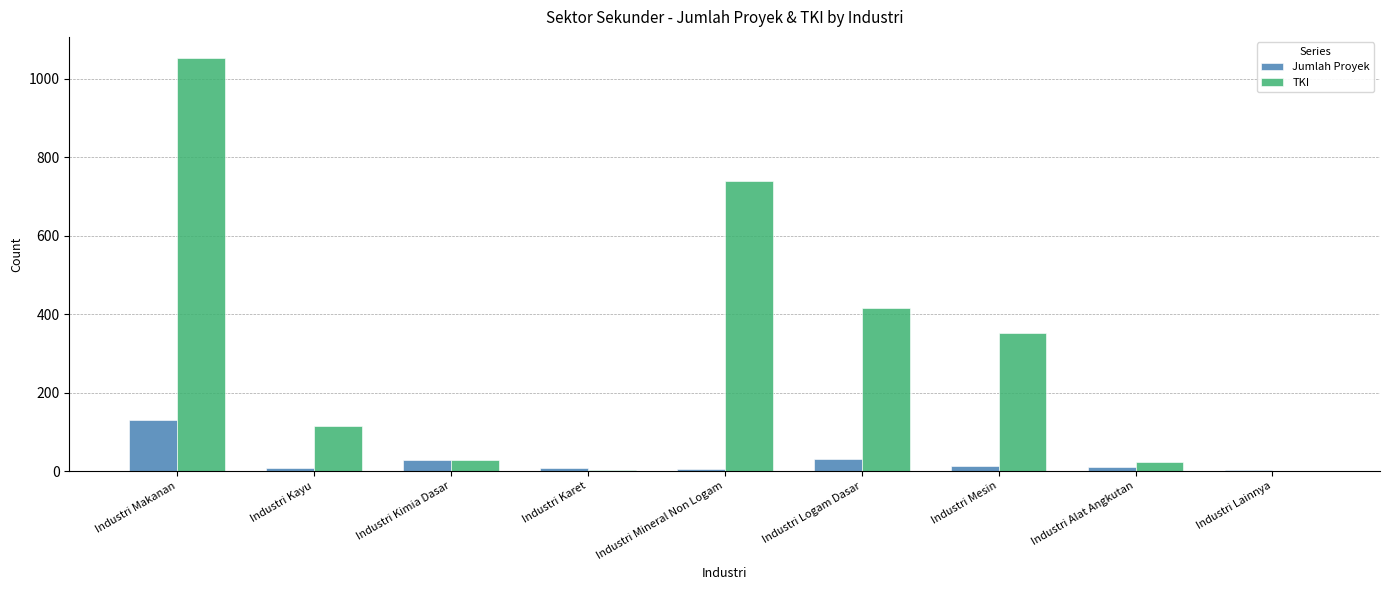

Does the chart contain stacked bars?

No